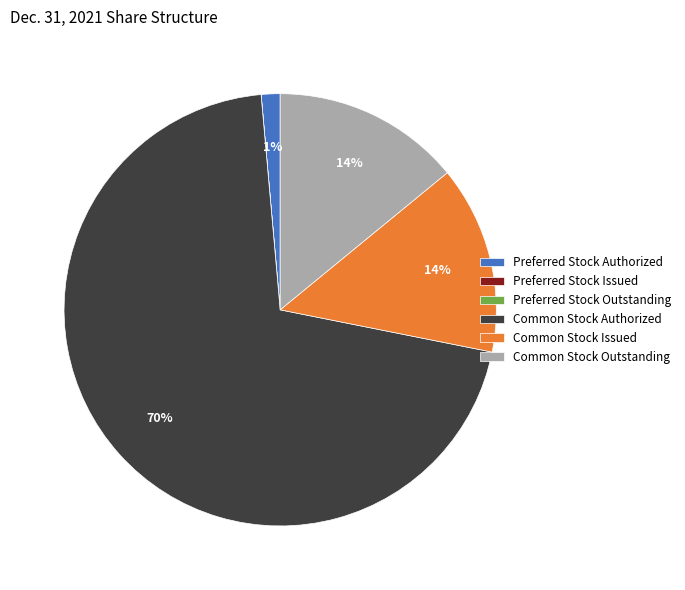

Which slice is the largest?

Common Stock Authorized